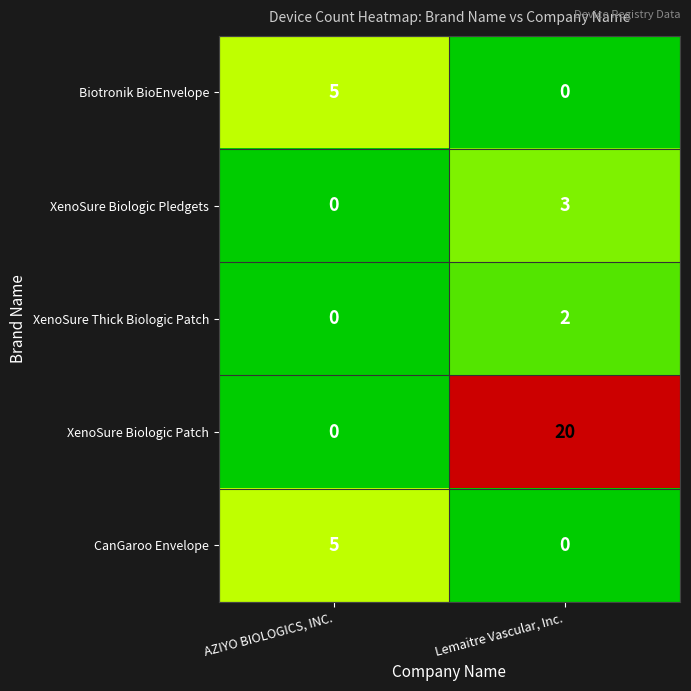

Reading left to right, extract all data points from this chart.

Biotronik BioEnvelope: AZIYO BIOLOGICS, INC.=5	Lemaitre Vascular, Inc.=0
XenoSure Biologic Pledgets: AZIYO BIOLOGICS, INC.=0	Lemaitre Vascular, Inc.=3
XenoSure Thick Biologic Patch: AZIYO BIOLOGICS, INC.=0	Lemaitre Vascular, Inc.=2
XenoSure Biologic Patch: AZIYO BIOLOGICS, INC.=0	Lemaitre Vascular, Inc.=20
CanGaroo Envelope: AZIYO BIOLOGICS, INC.=5	Lemaitre Vascular, Inc.=0